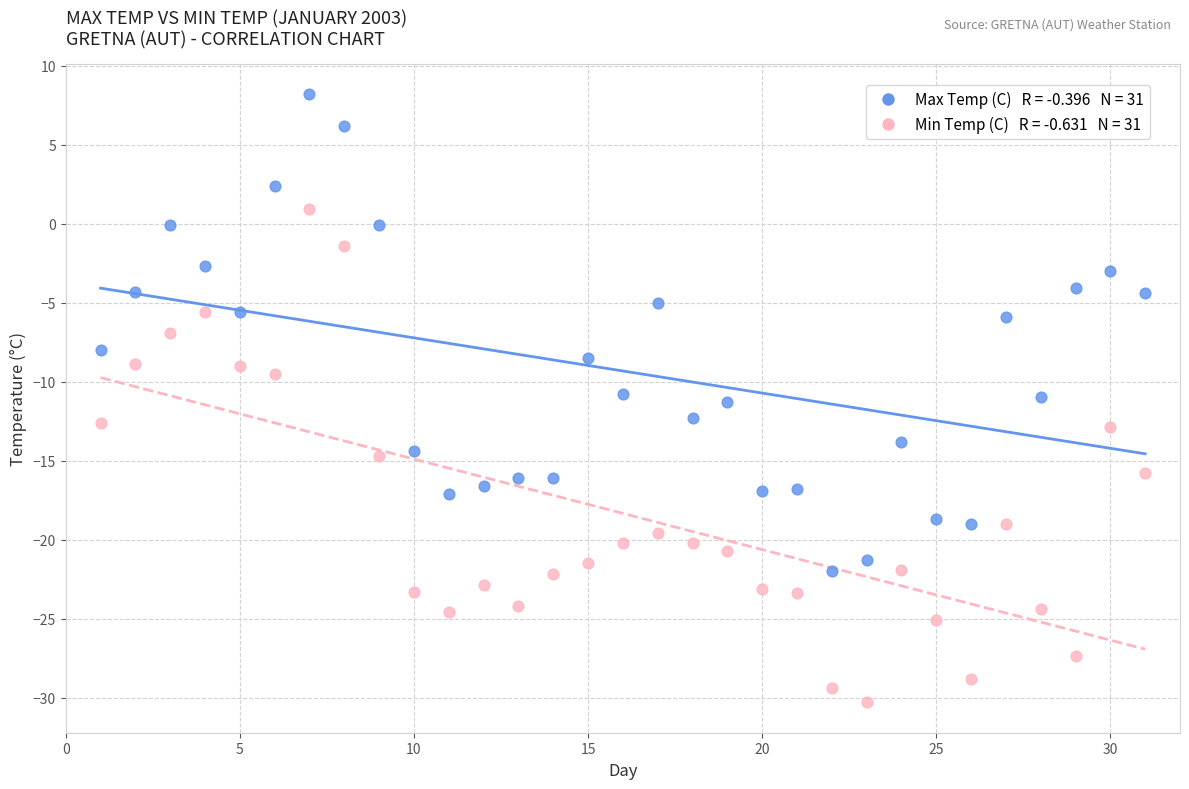

Across all data points, what is the range of Y values (max minus min)?

38.5